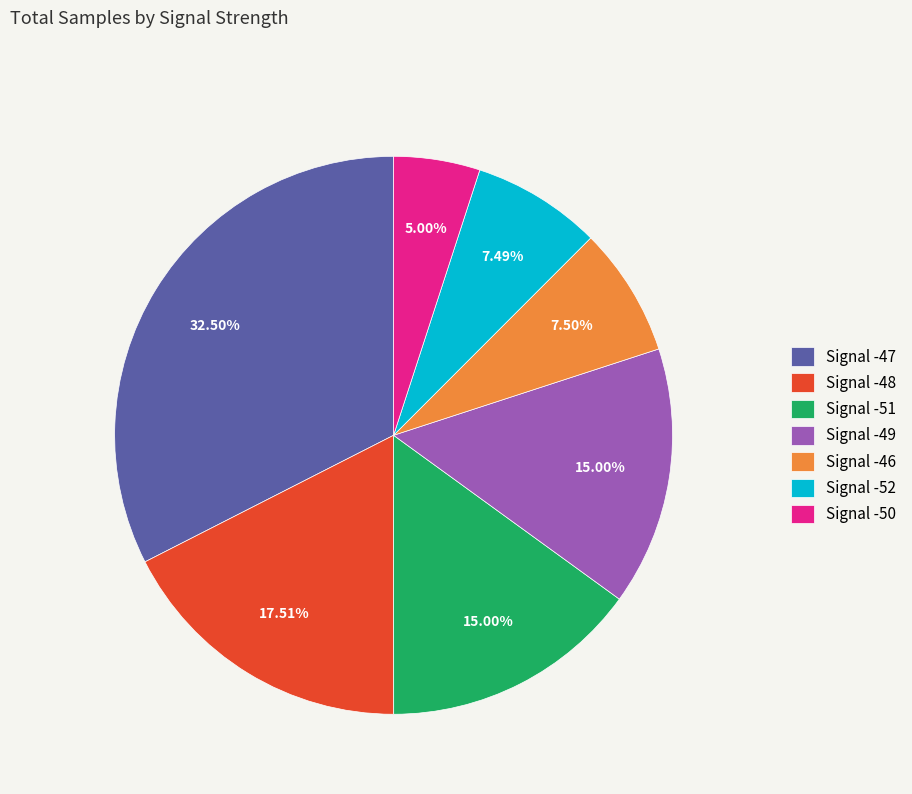

What is the ratio of the value at Signal -51 to the value at Signal -47?

0.5